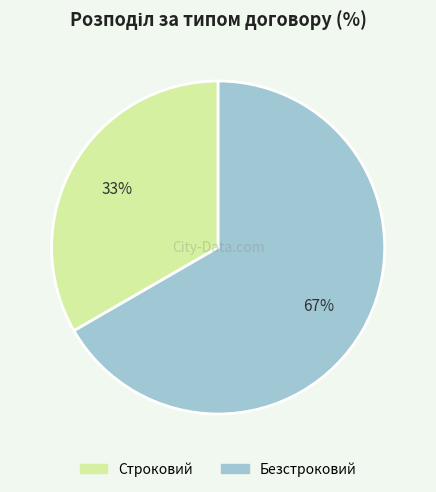

Rank the categories by value from lowest to highest.

Строковий, Безстроковий